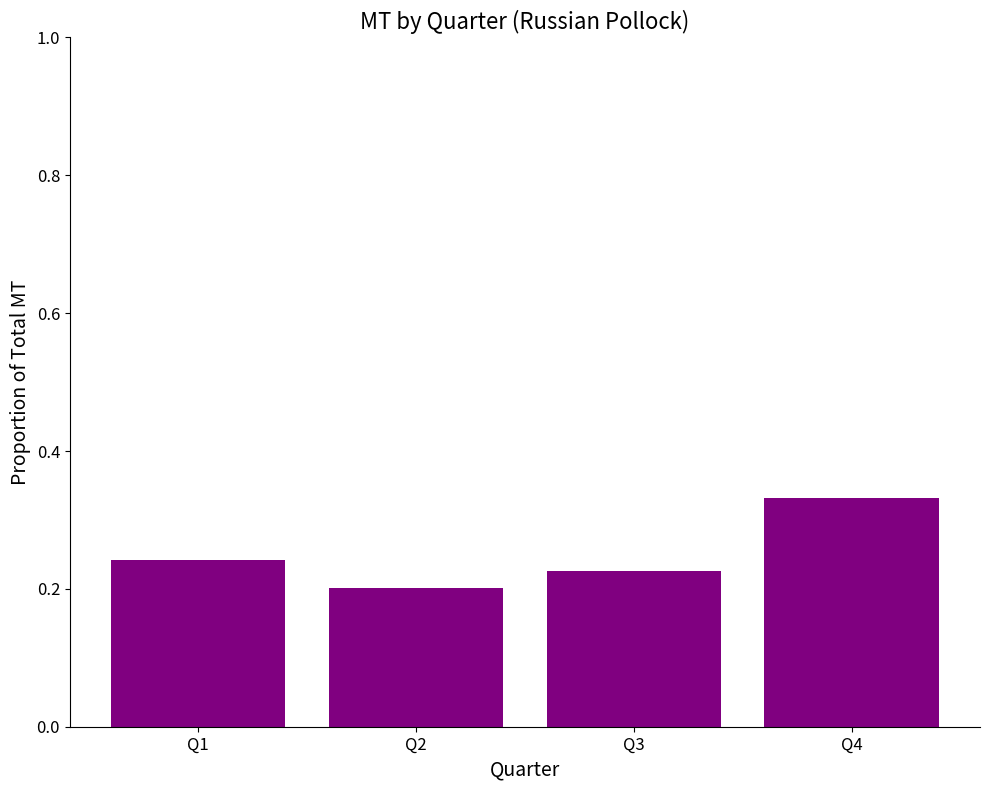

Which label corresponds to the largest value in the chart?

Q4